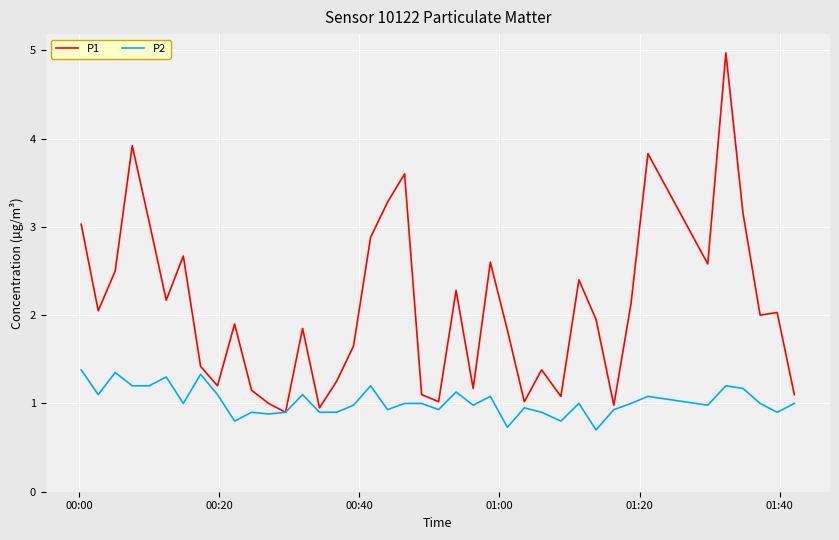

Which series has the largest range (max minus min)?

P1